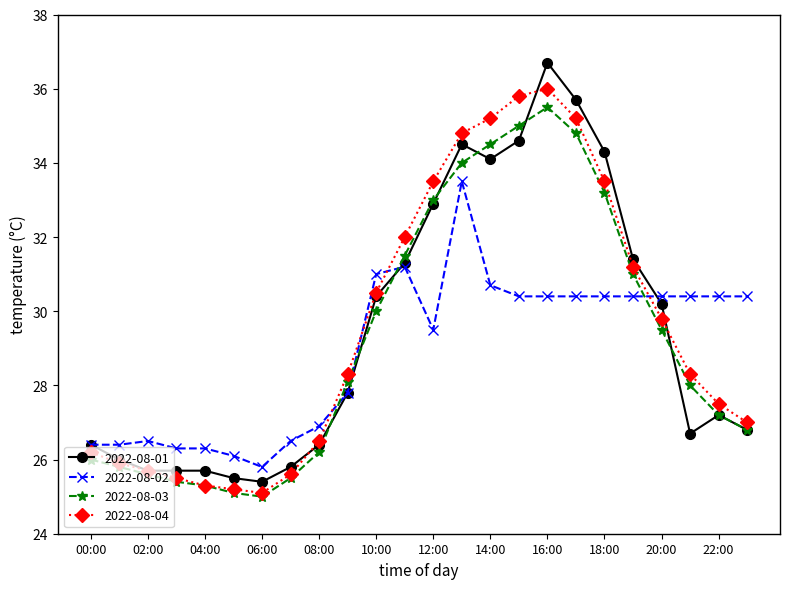

What is the maximum value shown in the chart?

36.7